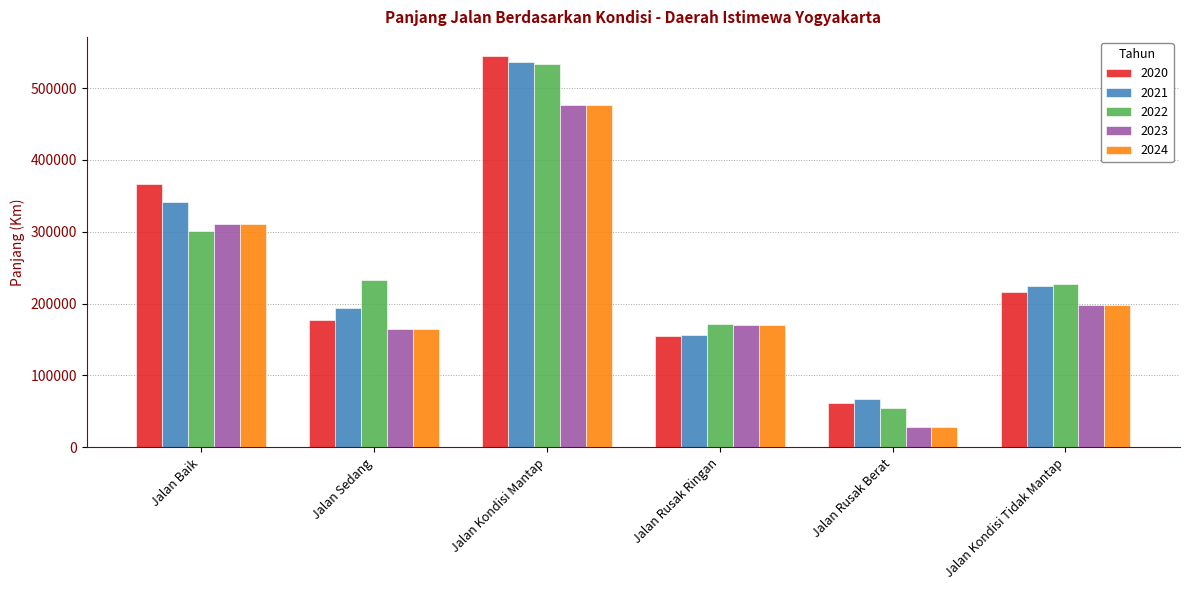

What is the difference between the second highest and minimum values in the 2023 series?

283526